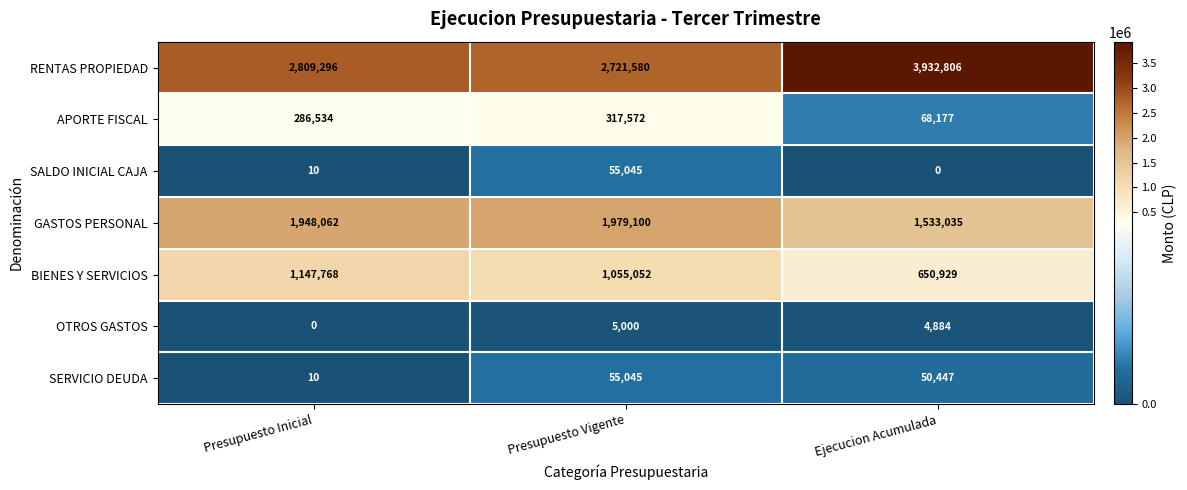

At Ejecucion Acumulada, list the series in order from largest to smallest.

RENTAS PROPIEDAD, GASTOS PERSONAL, BIENES Y SERVICIOS, APORTE FISCAL, SERVICIO DEUDA, OTROS GASTOS, SALDO INICIAL CAJA